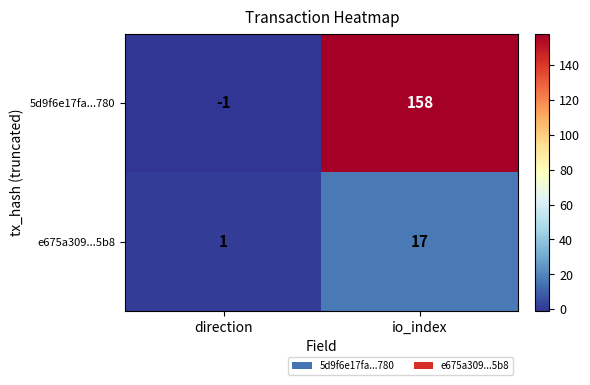

List the series in order of their peak value, highest first.

5d9f6e17fa...780, e675a309...5b8